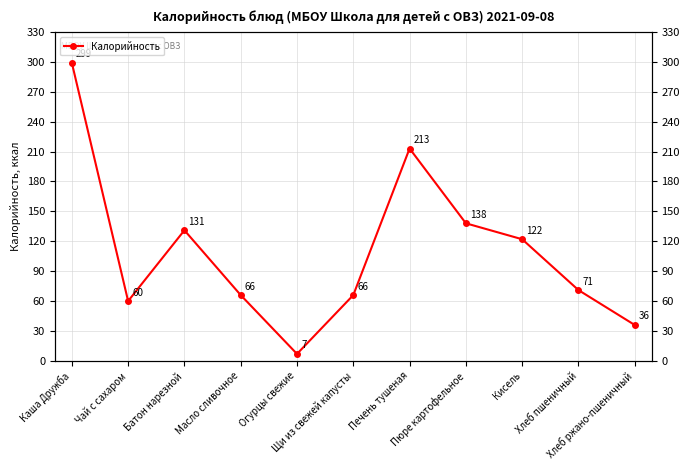

List the labels in order of value, smallest first.

Огурцы свежие, Хлеб ржано-пшеничный, Чай с сахаром, Масло сливочное, Щи из свежей капусты, Хлеб пшеничный, Кисель, Батон нарезной, Пюре картофельное, Печень тушеная, Каша Дружба